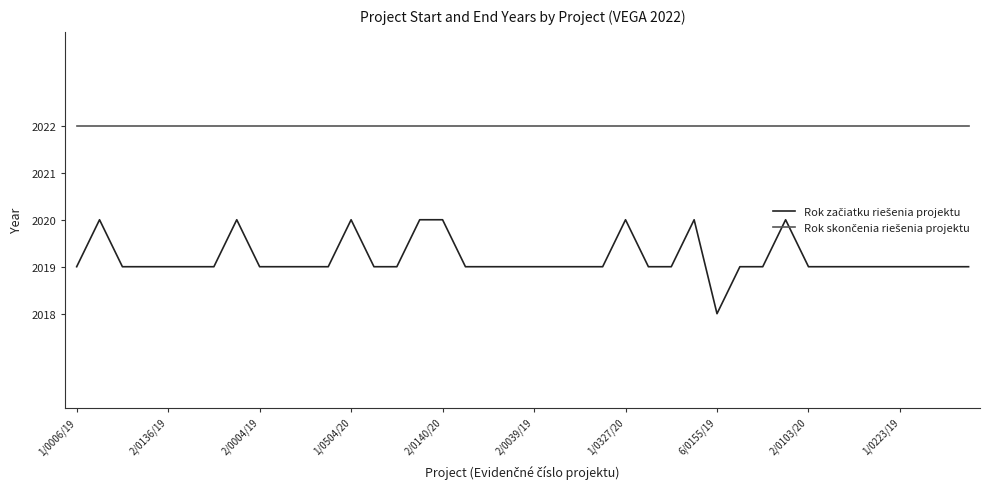

What is the maximum value shown in the chart?

2022